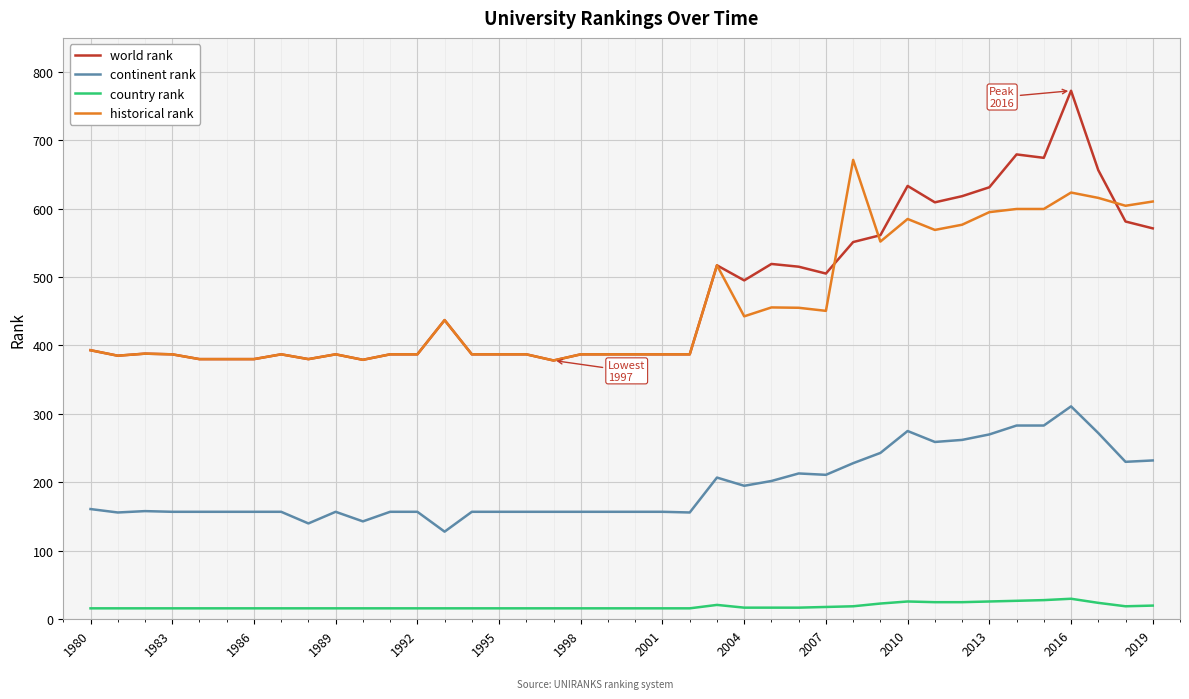

What is the highest value of the world rank series?

772.0